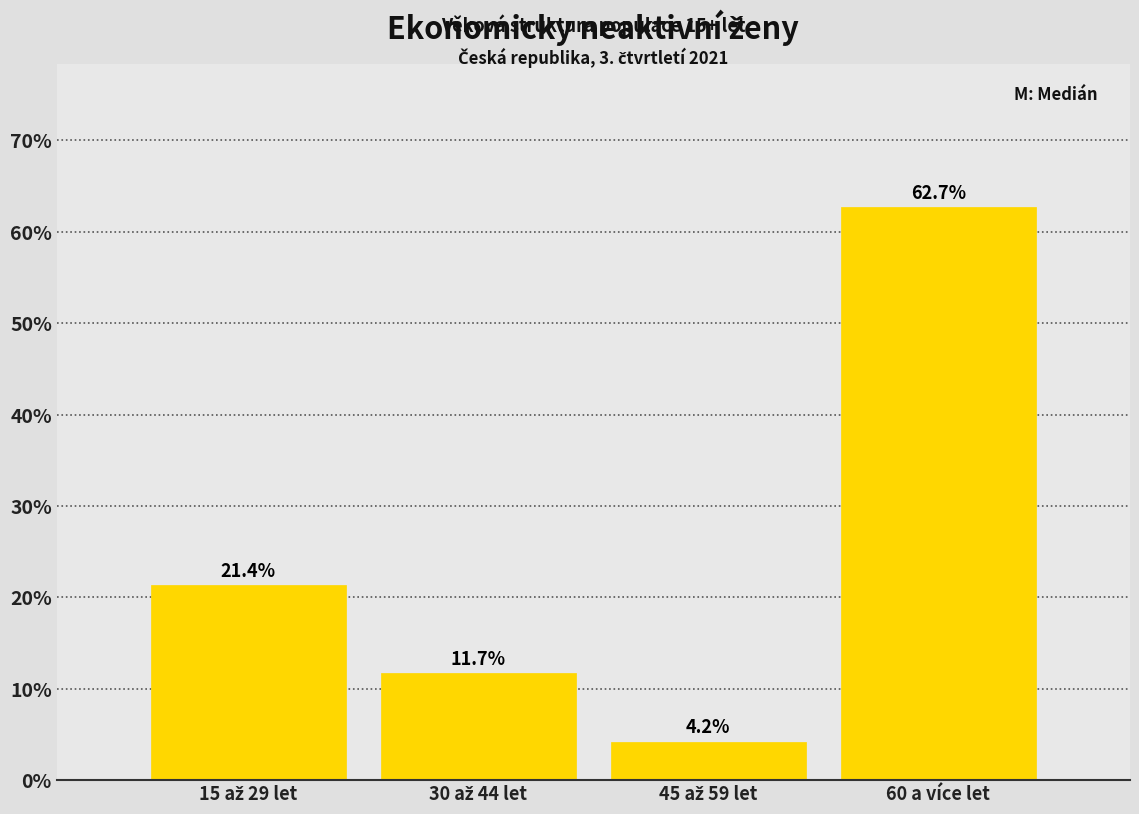

Reading left to right, transcribe all the data shown in this chart.

21.4	11.7	4.2	62.7